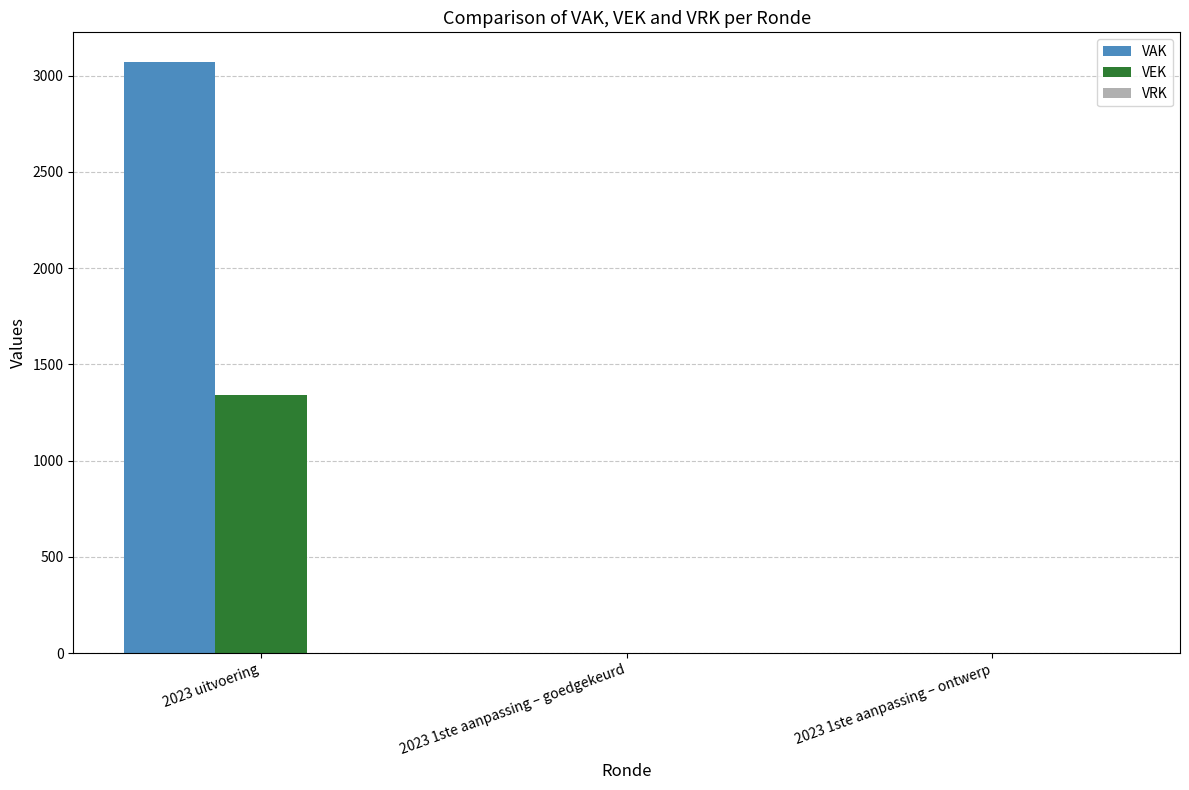

Which series has the largest total across all categories?

VAK